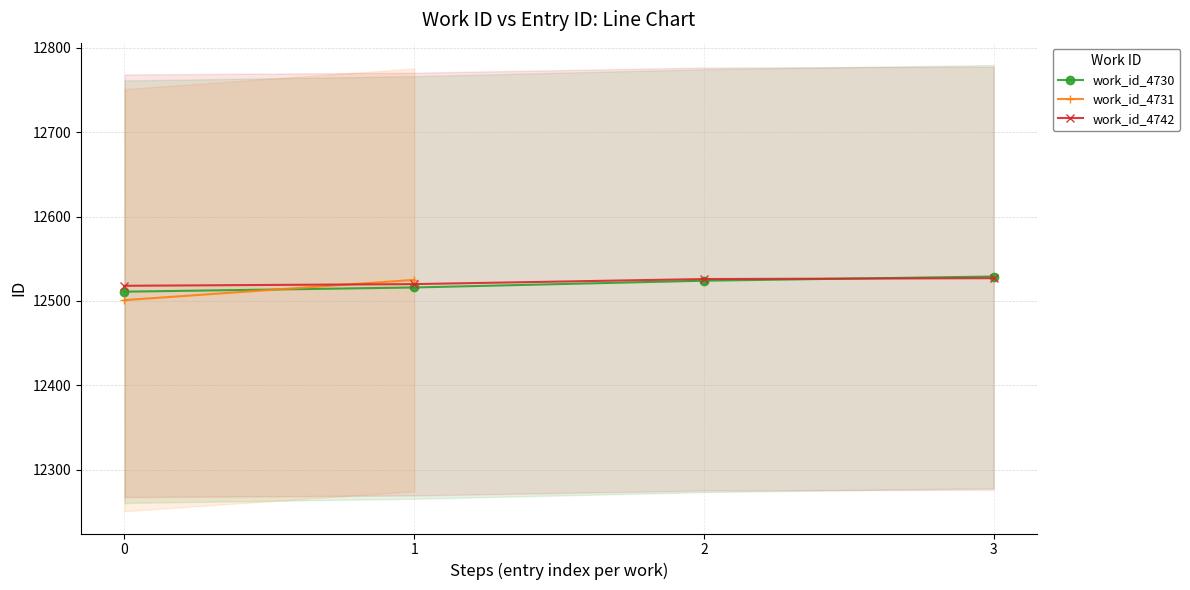

How many values in the work_id_4730 series exceed 12524?

1